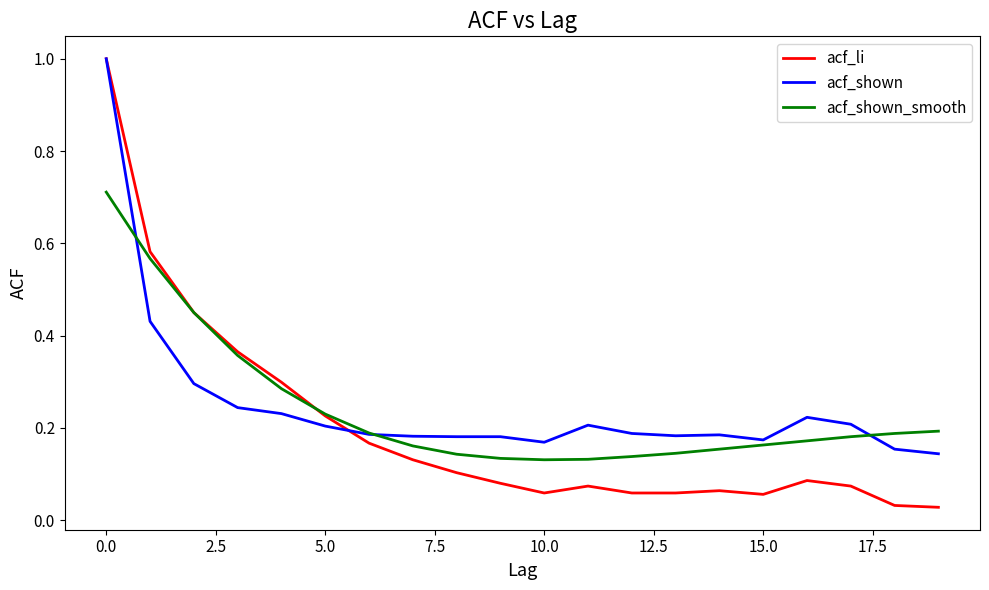

True or false: acf_li and acf_shown intersect in this chart.

True